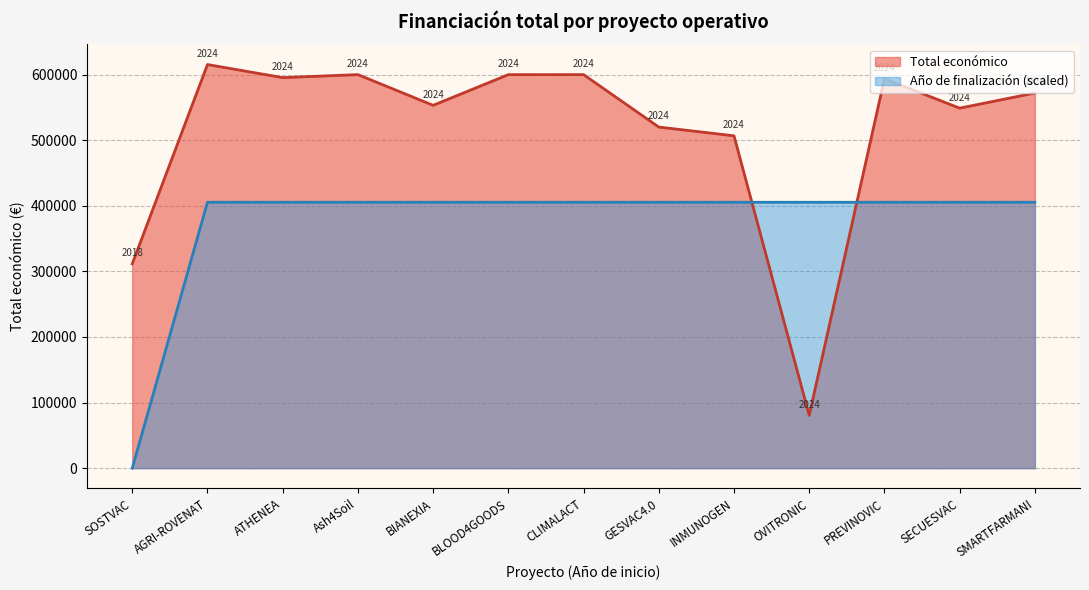

Reading left to right, list all the values displayed in this chart.

Total económico: OVITRONIC=80498	SMARTFARMANI=571965	PREVINOVIC=593715	SECUESVAC=548889	INMUNOGEN=506703	GESVAC4.0=520062	CLIMALACT=600000	BLOOD4GOODS=599960	Ash4Soil=600000	ATHENEA=595436	BIANEXIA=553196	AGRI-ROVENAT=615375	SOSTVAC=311553
Año de finalización: OVITRONIC=2027	SMARTFARMANI=2027	PREVINOVIC=2027	SECUESVAC=2027	INMUNOGEN=2027	GESVAC4.0=2027	CLIMALACT=2027	BLOOD4GOODS=2027	Ash4Soil=2027	ATHENEA=2027	BIANEXIA=2027	AGRI-ROVENAT=2027	SOSTVAC=0